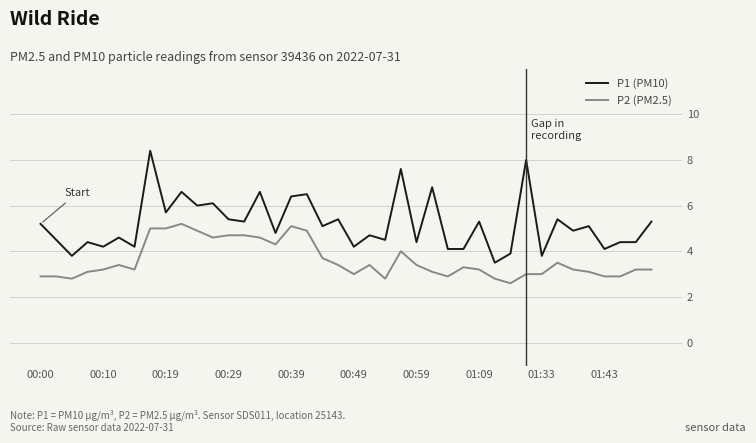

True or false: P2 (PM2.5) and P1 (PM10) intersect in this chart.

False